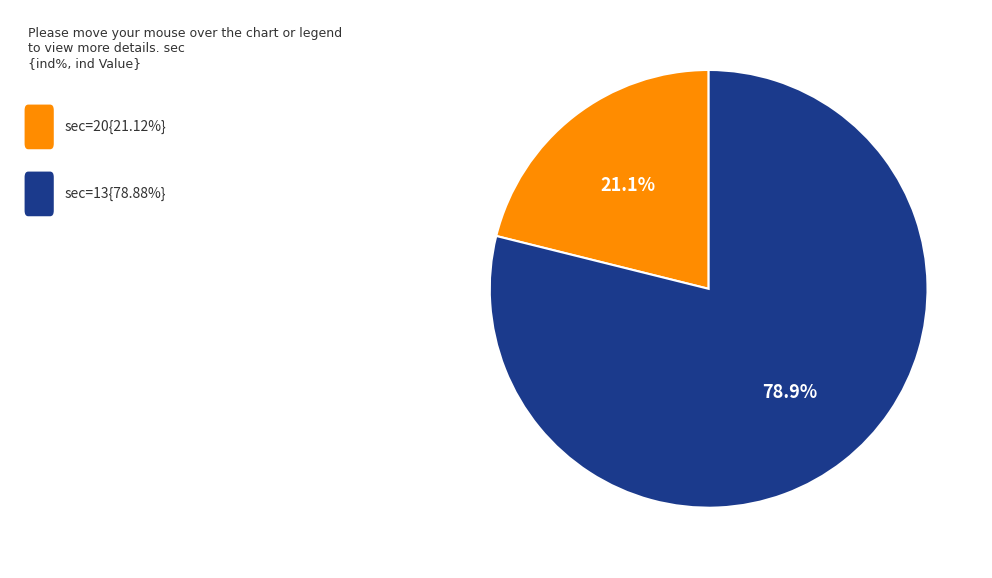

Is there a majority slice in this chart?

Yes